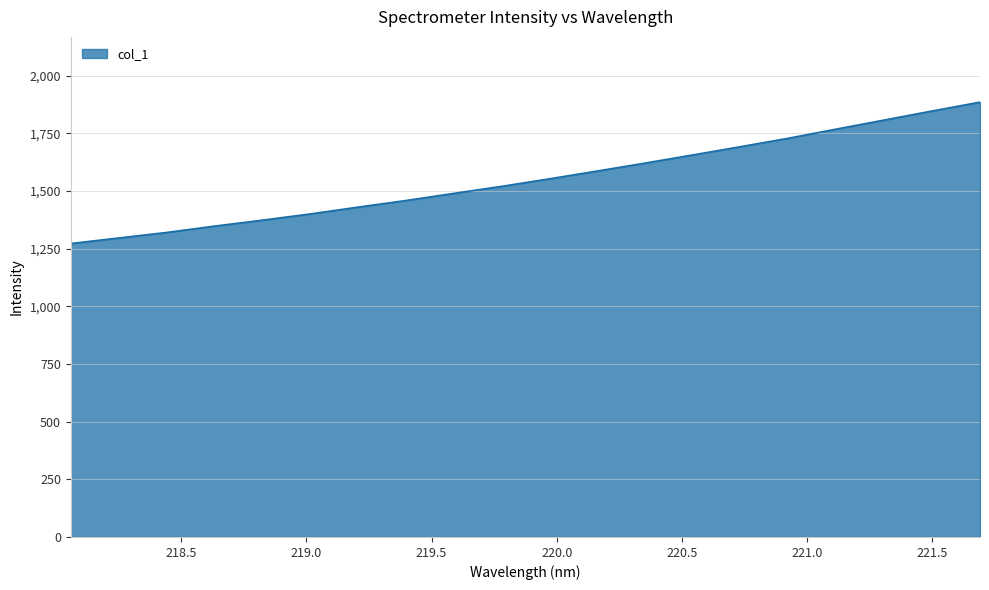

What is the greatest value displayed?

1885.5